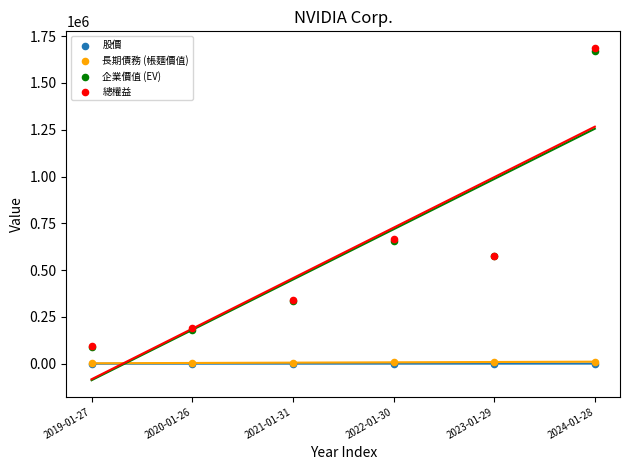

Which series reaches the maximum Y coordinate?

總權益